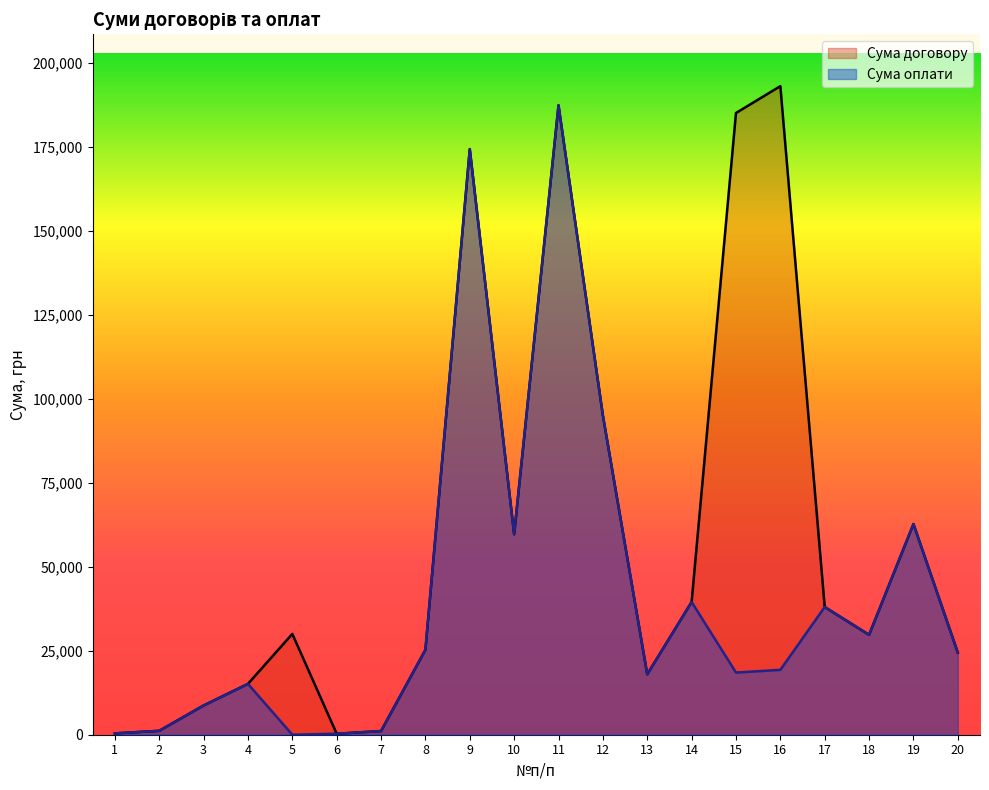

Is it true that Сума договору equals 119612.1 at 11?

False